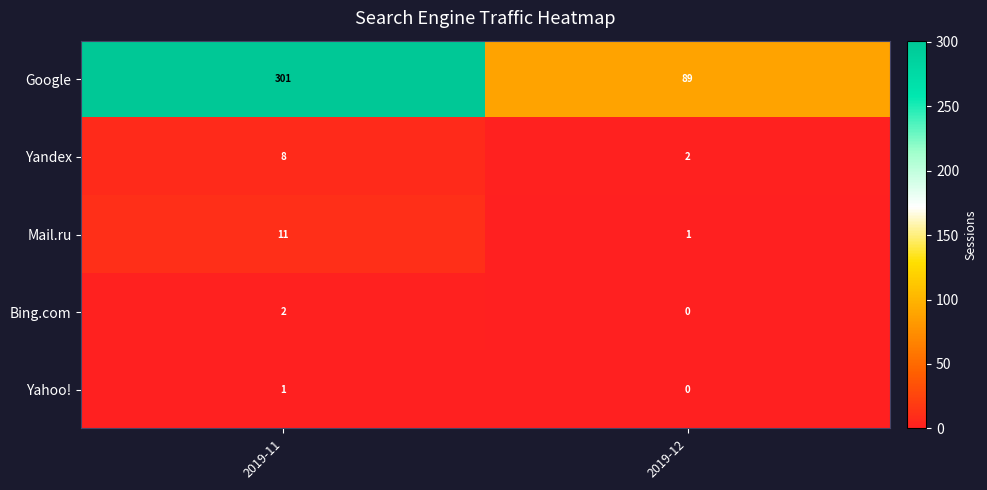

How many data points does each series have?

2